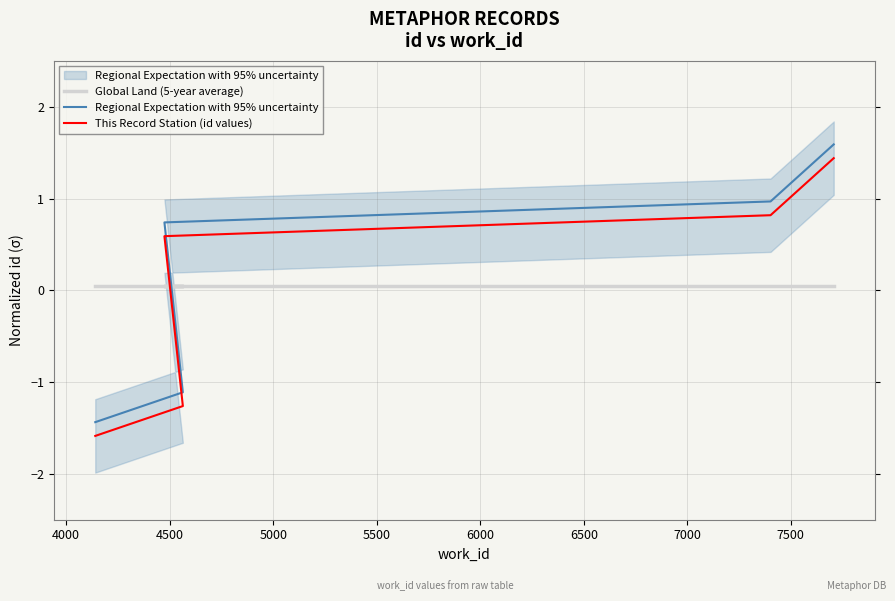

Between which two adjacent categories do This Record Station (id values) and Global Land (5-year average) first intersect?

4000 and 4500